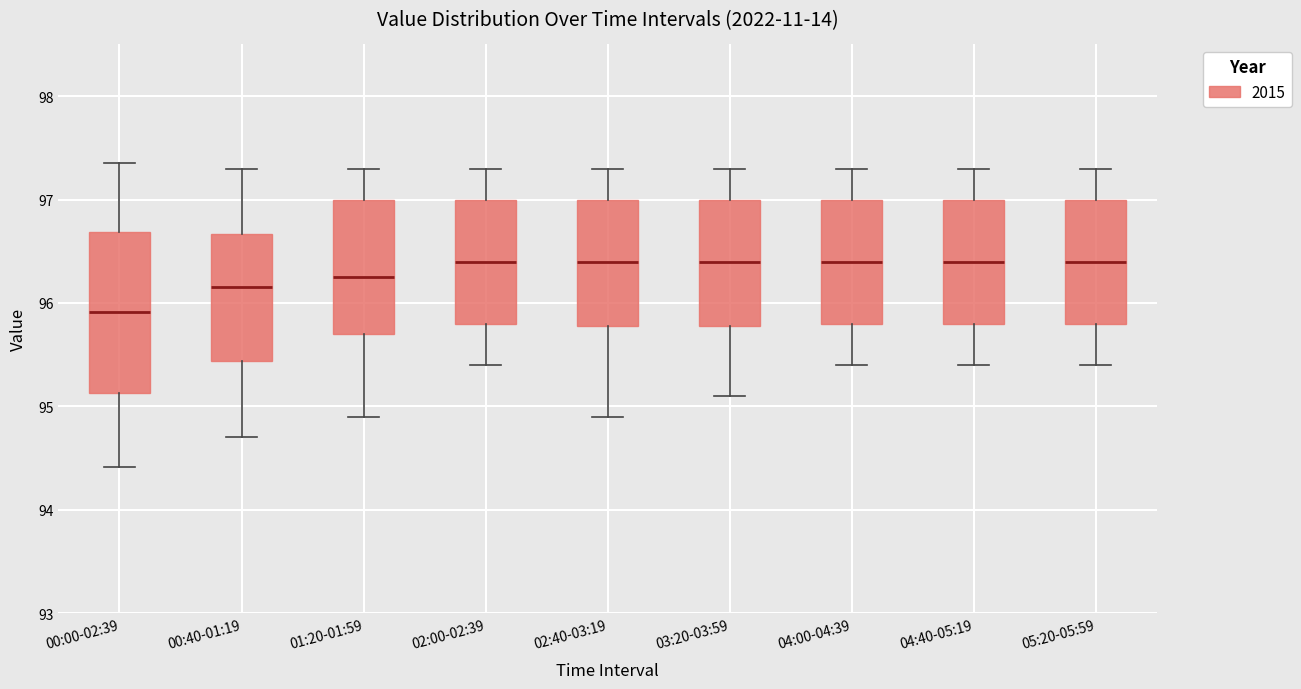

Which box has the lowest median line?

00:00-02:39